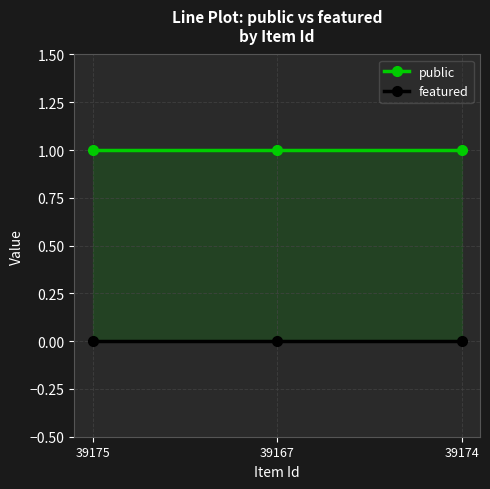

How many series are shown in this chart?

2